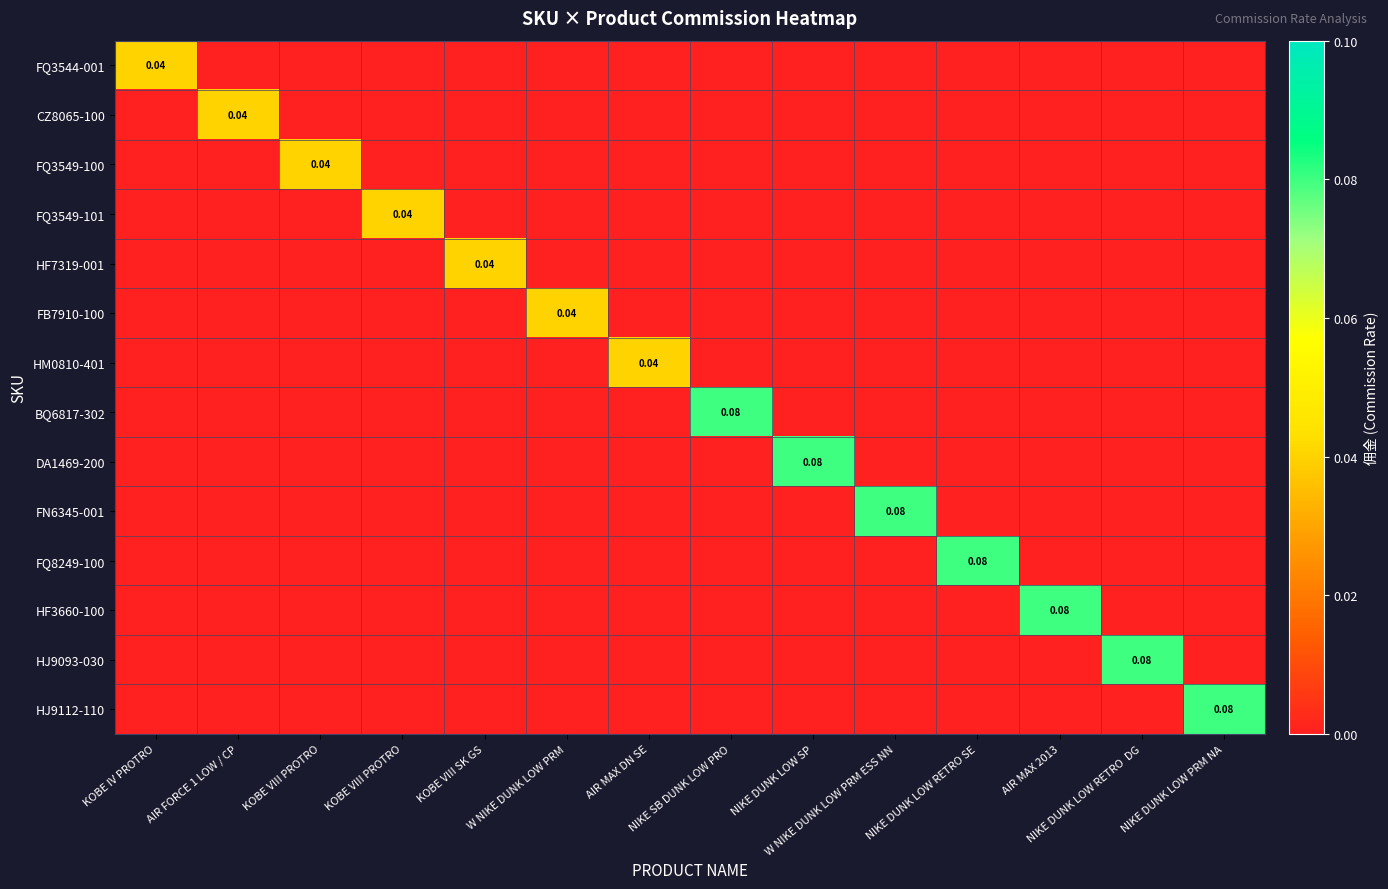

At which label is FB7910-100 closest to 0?

KOBE IV PROTRO